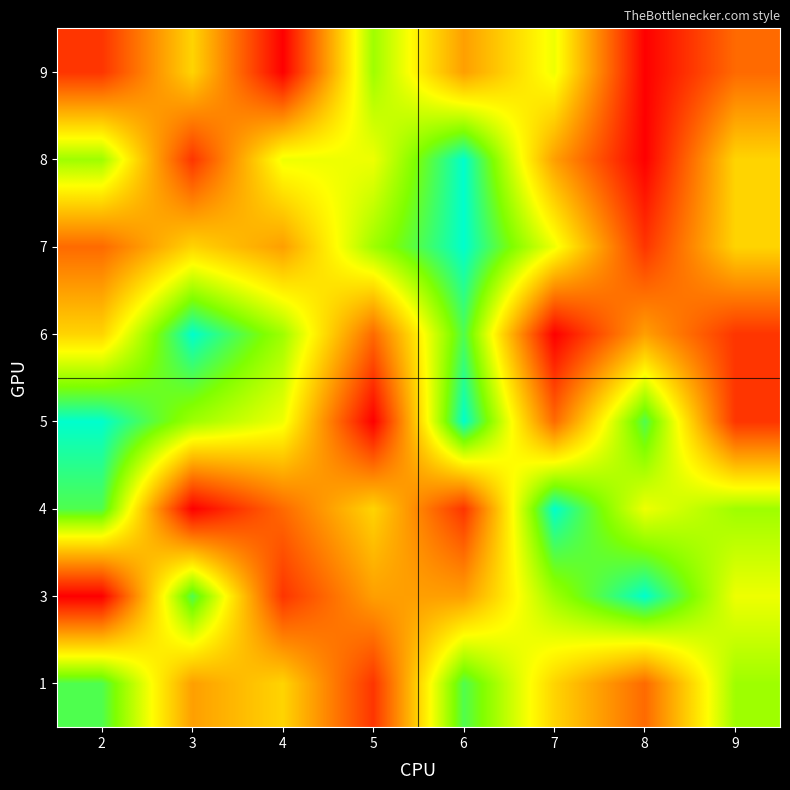

What is the minimum value shown in the chart?

1